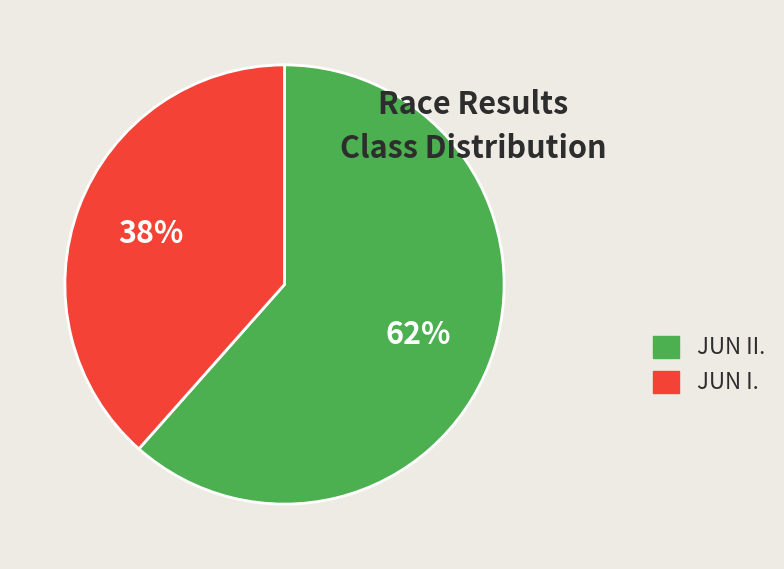

The JUN II. slice represents 34% of the pie. True or false?

False